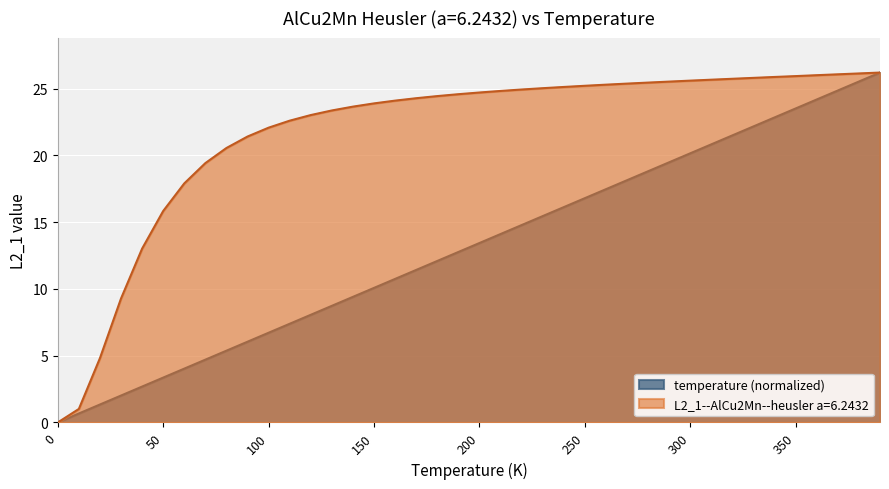

Rank the series by their average value, from lowest to highest.

temperature (normalized), L2_1--AlCu2Mn--heusler a=6.2432